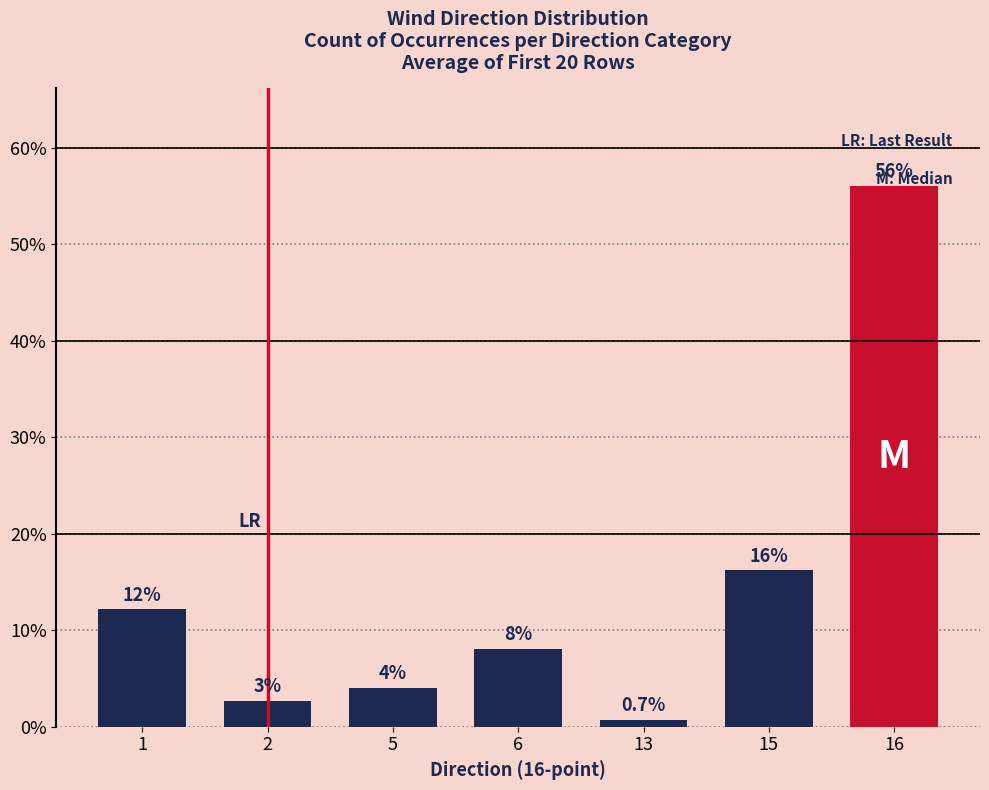

Does the chart contain stacked bars?

No